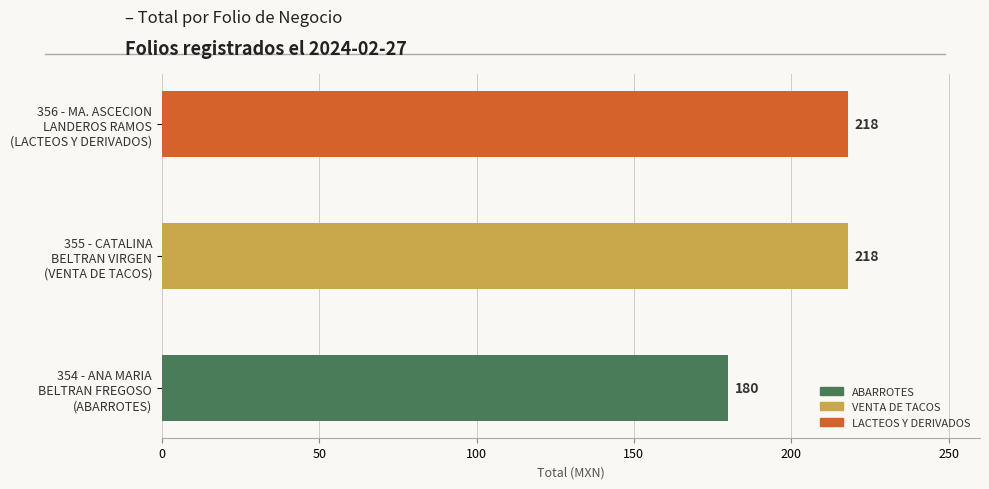

What is the smallest value displayed?

180